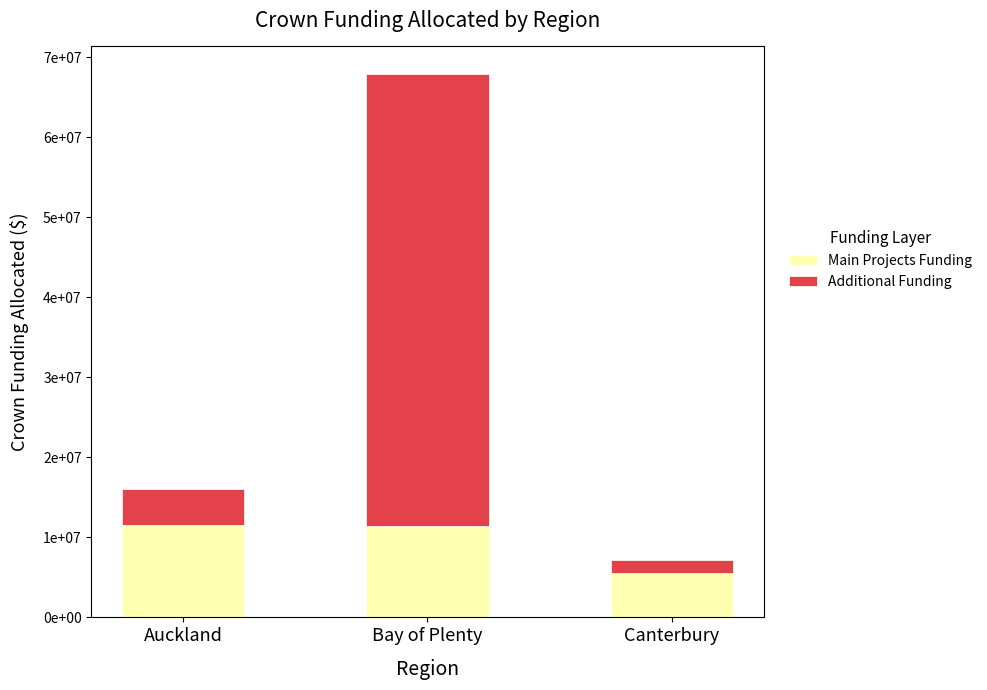

What are all the series names shown in the legend?

Main Projects Funding, Additional Funding